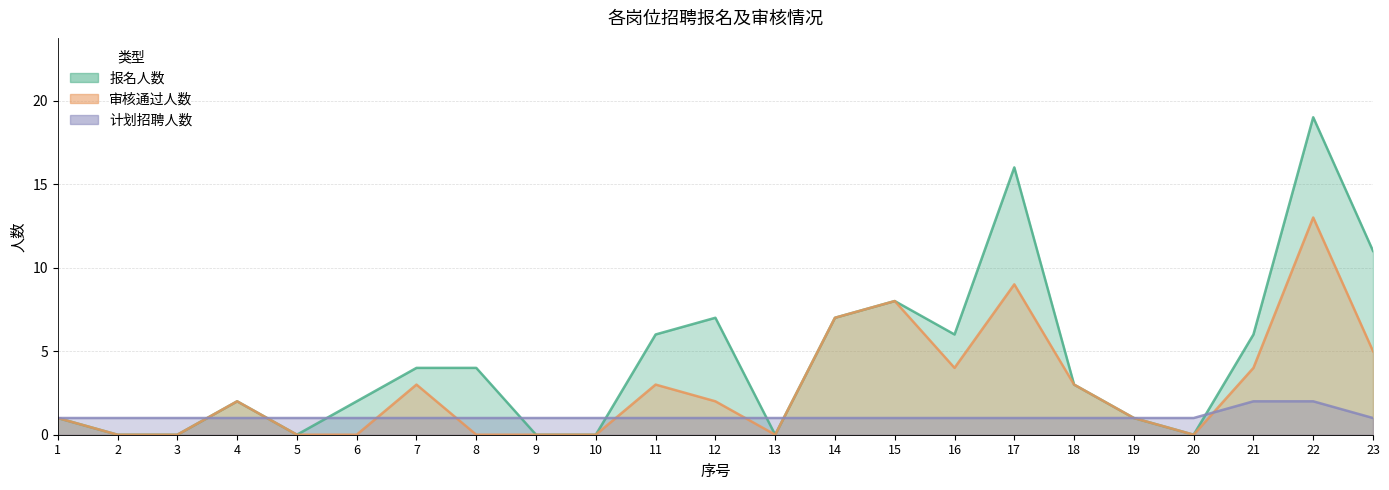

Between 8 and 5, which is larger?

8